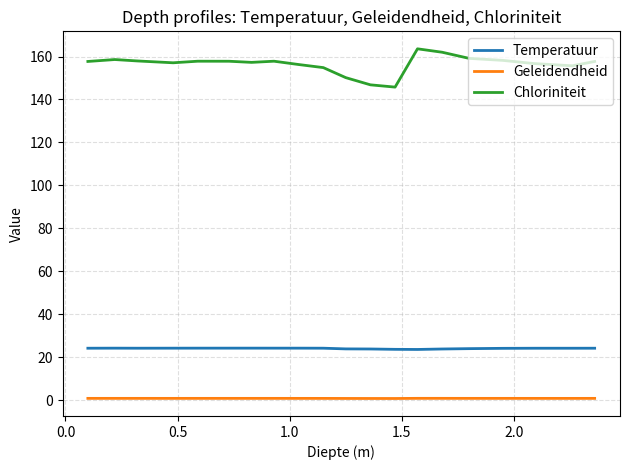

Which series has the largest total across all categories?

Chloriniteit